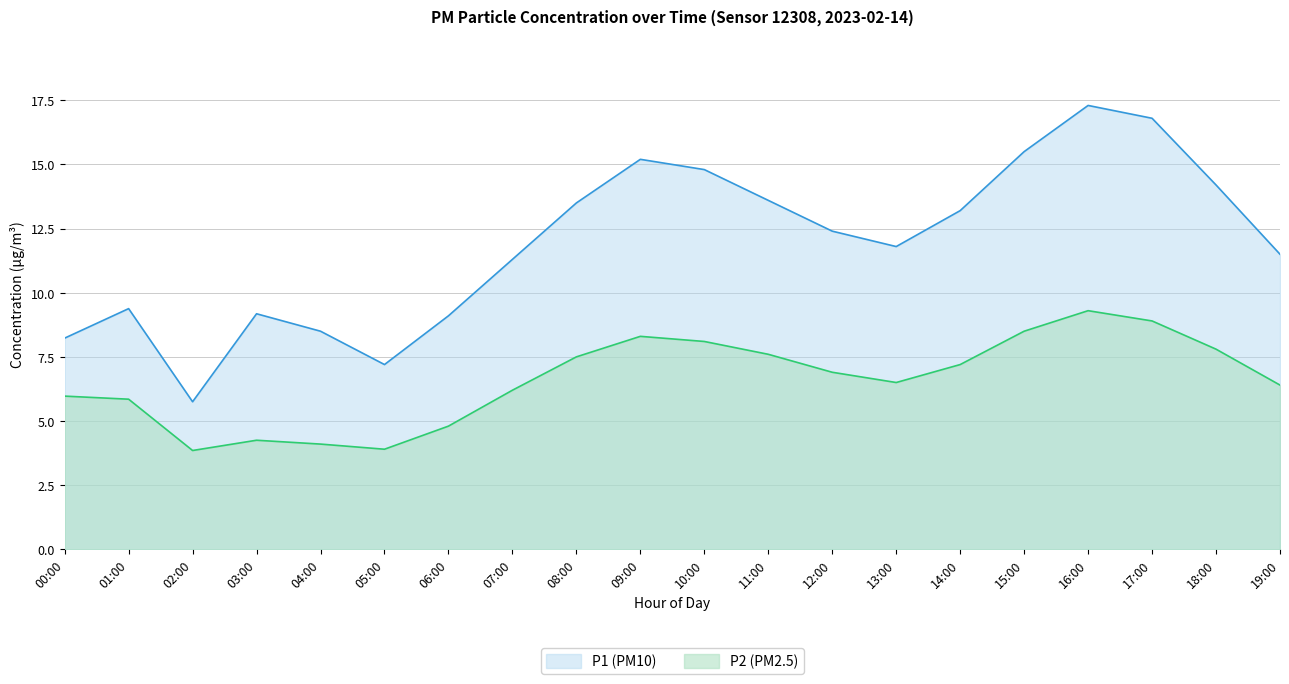

At how many categories does at least one series exceed 16?

2